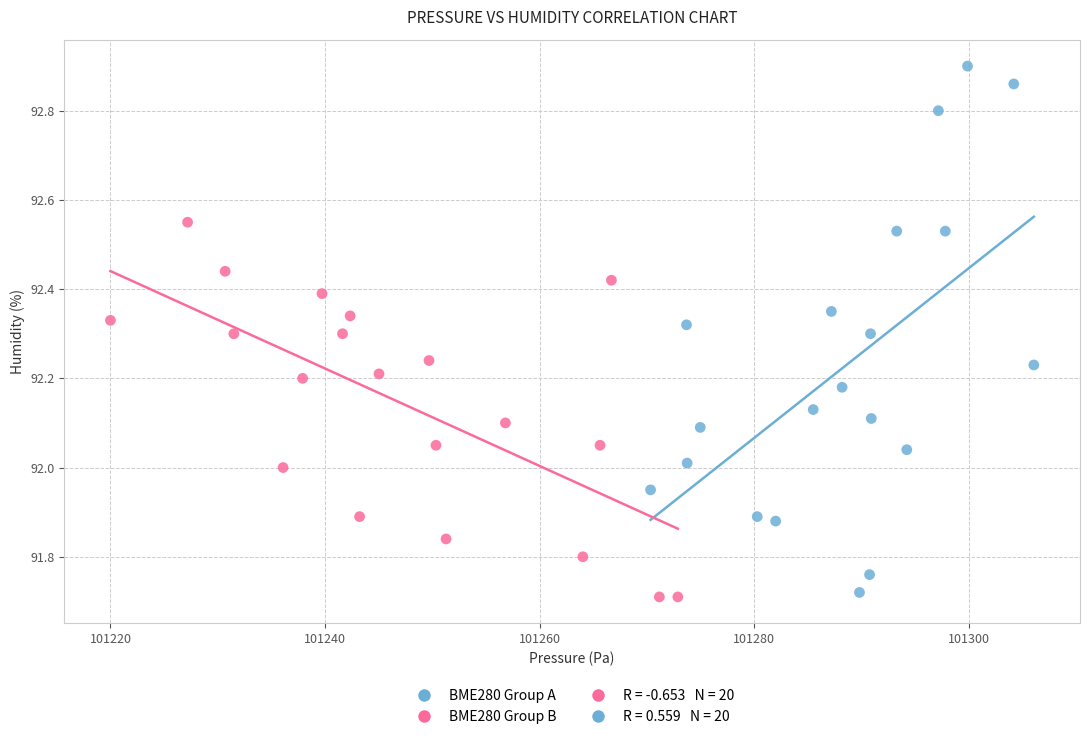

Which series reaches the maximum Y coordinate?

BME280 Group A